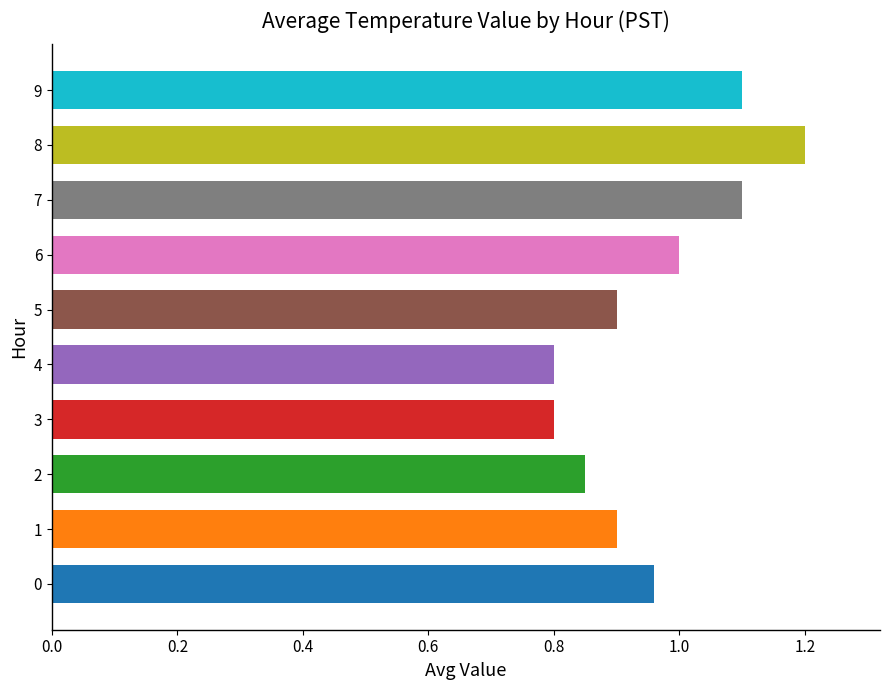

What value does the data have at 9?

1.1